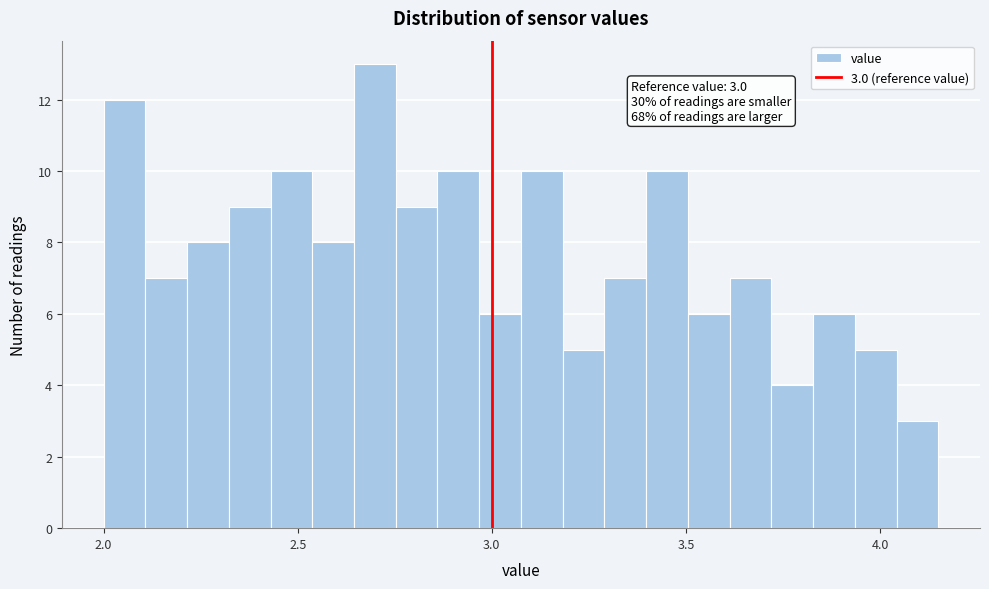

Around what value on the x-axis is the tallest bar? Give the approximate position of its centre, as read against the axis.

2.70